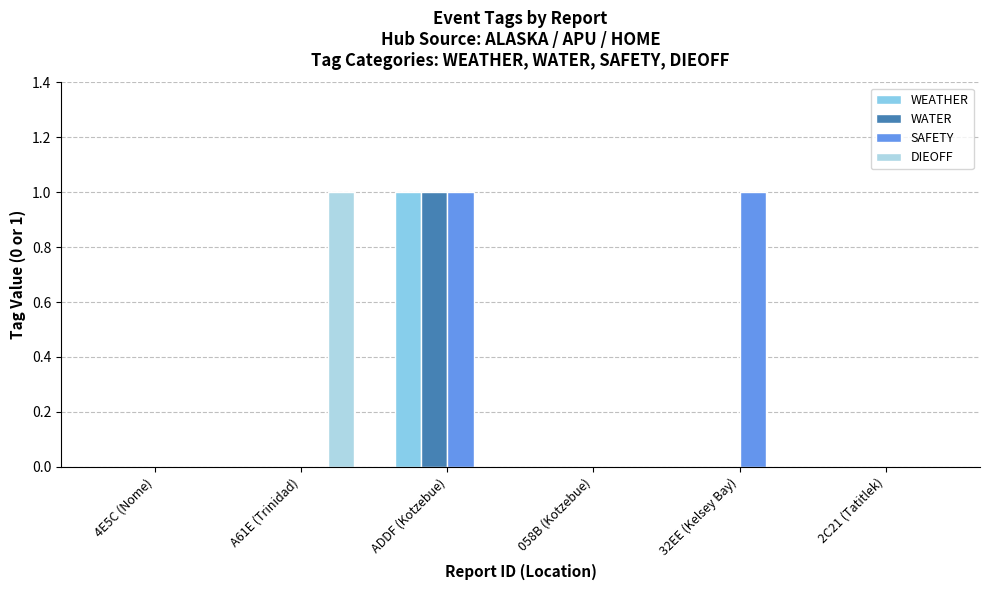

What is the sum of all SAFETY values?

2